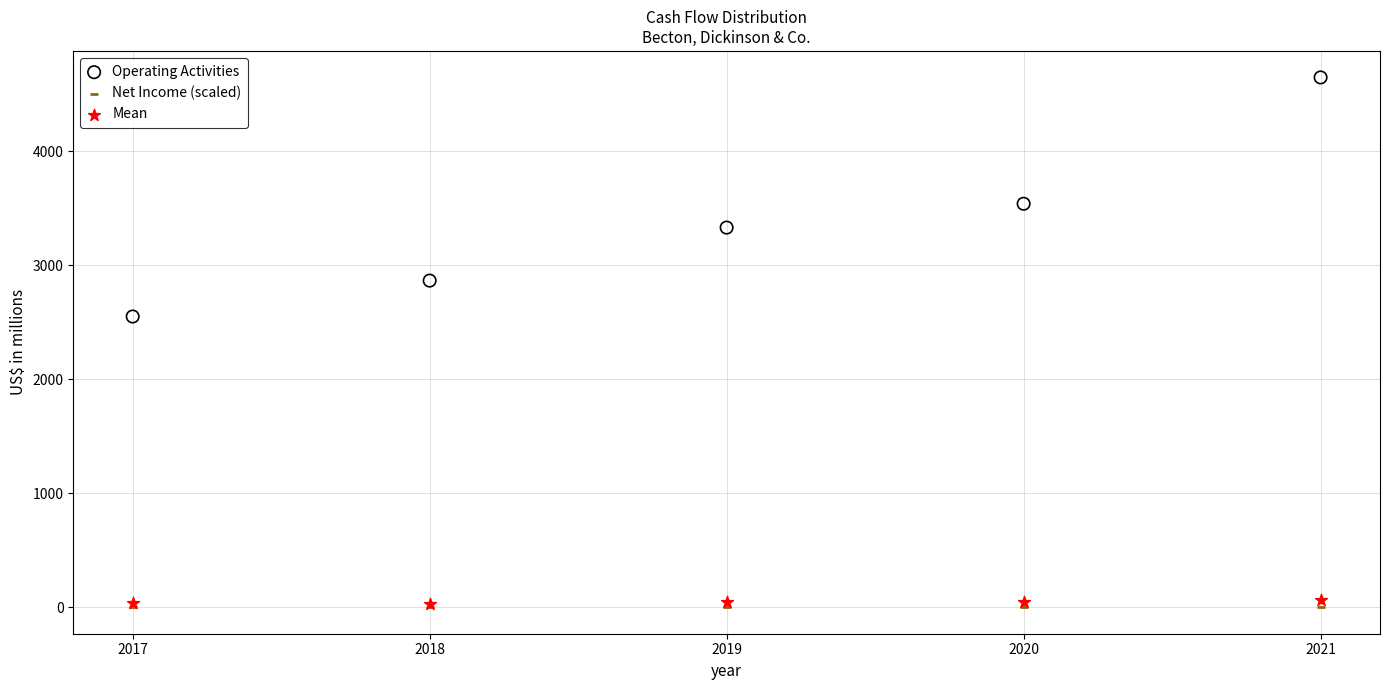

What are all the series names shown in the legend?

Operating Activities, Net Income (scaled), Mean